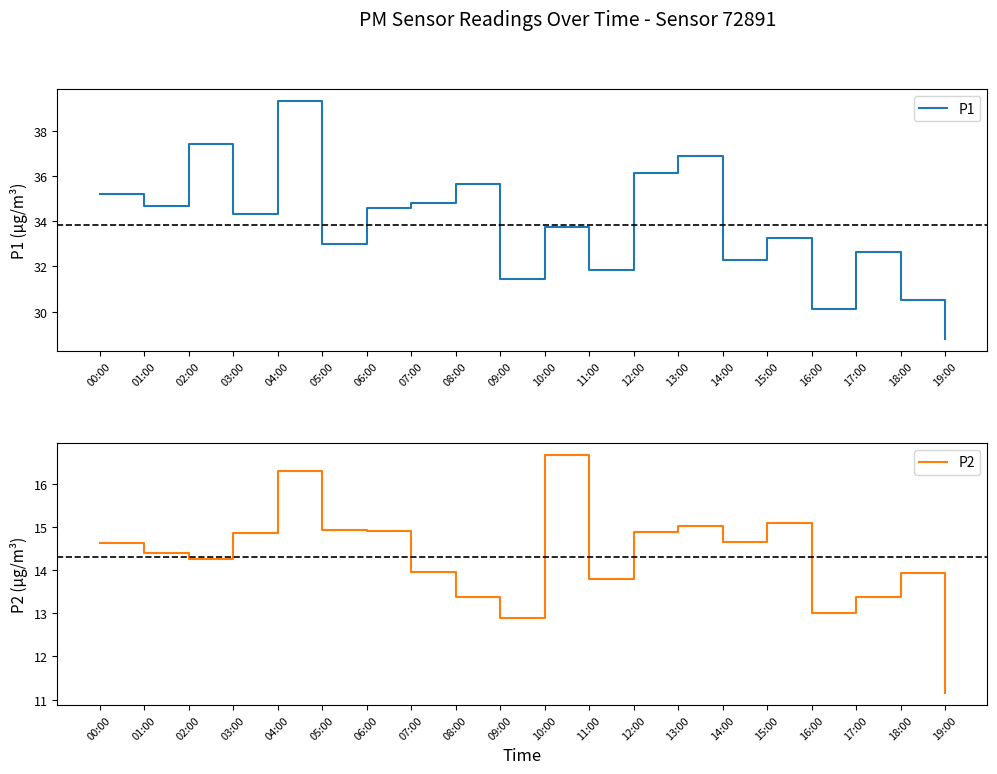

At which label is P2 closest to 13?

16:00